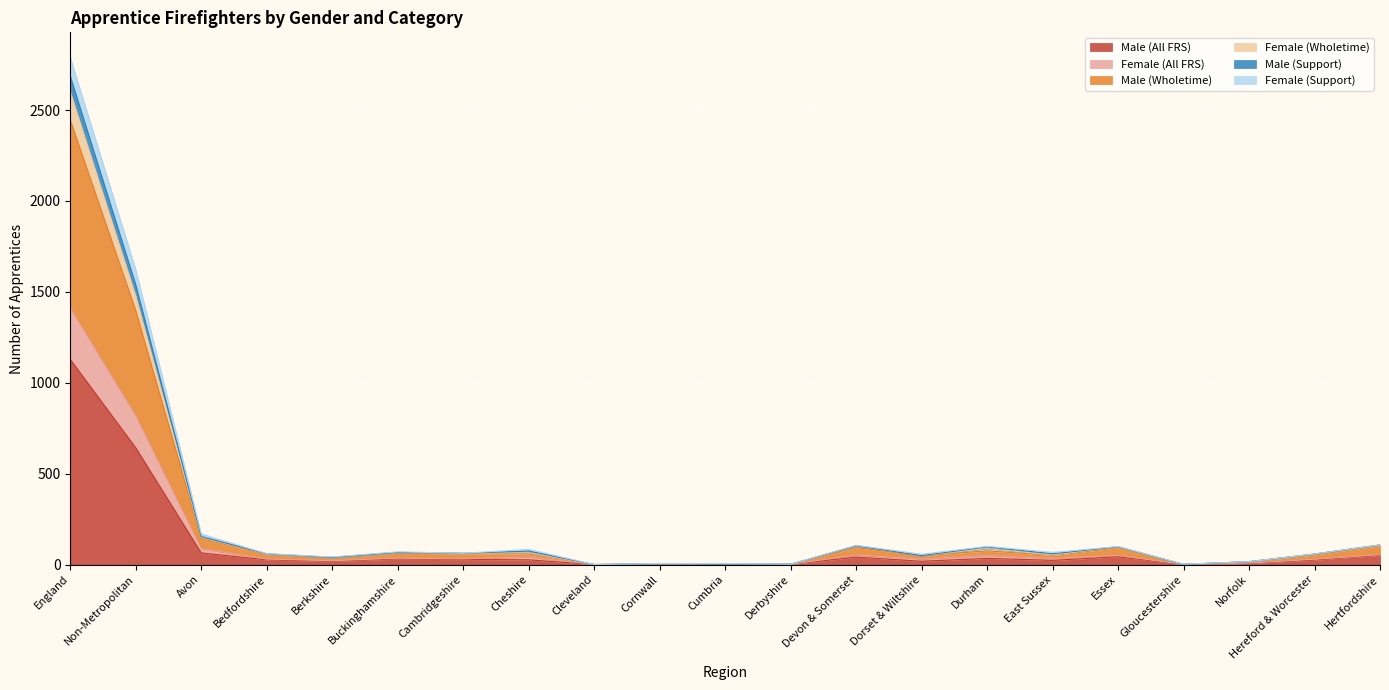

True or false: Male (Support) and Female (All FRS) cross at least once.

False